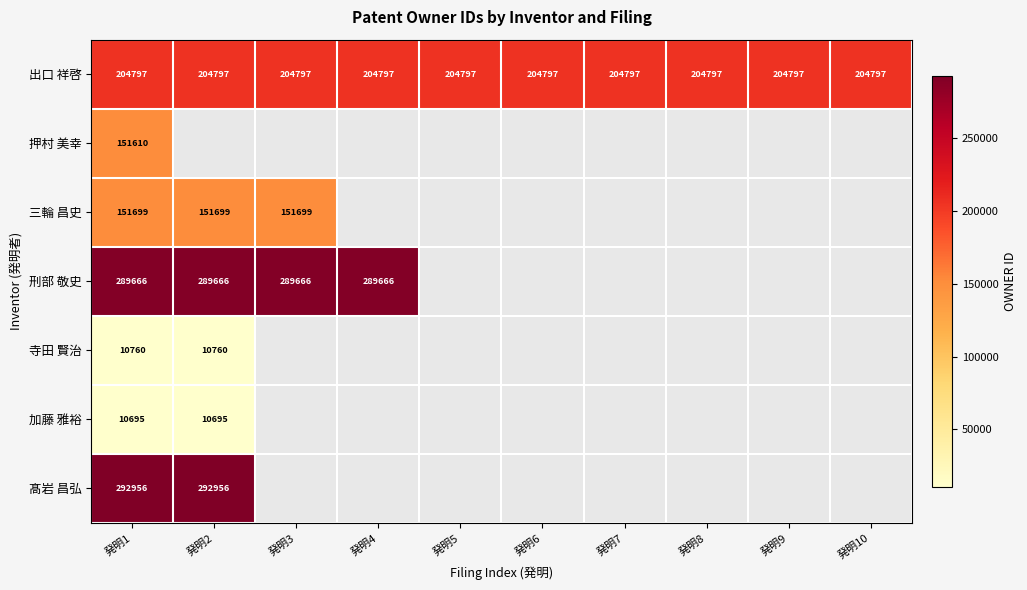

Is the value of 刑部 敬史 at 発明2 greater than the value of 出口 祥啓 at 発明2?

Yes